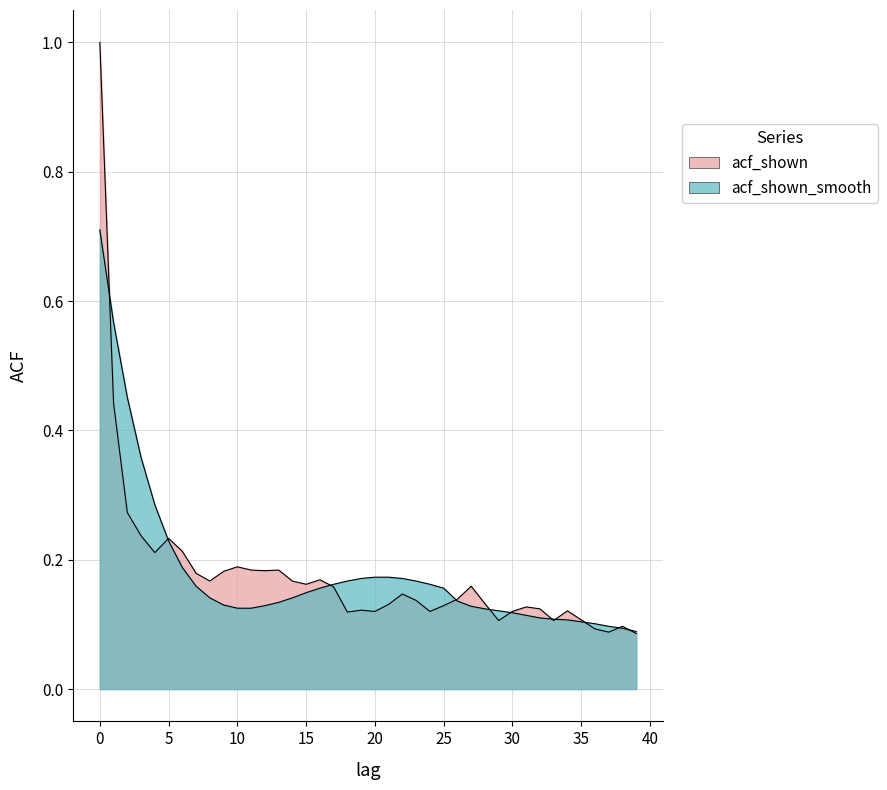

At how many categories does at least one series exceed 0?

40